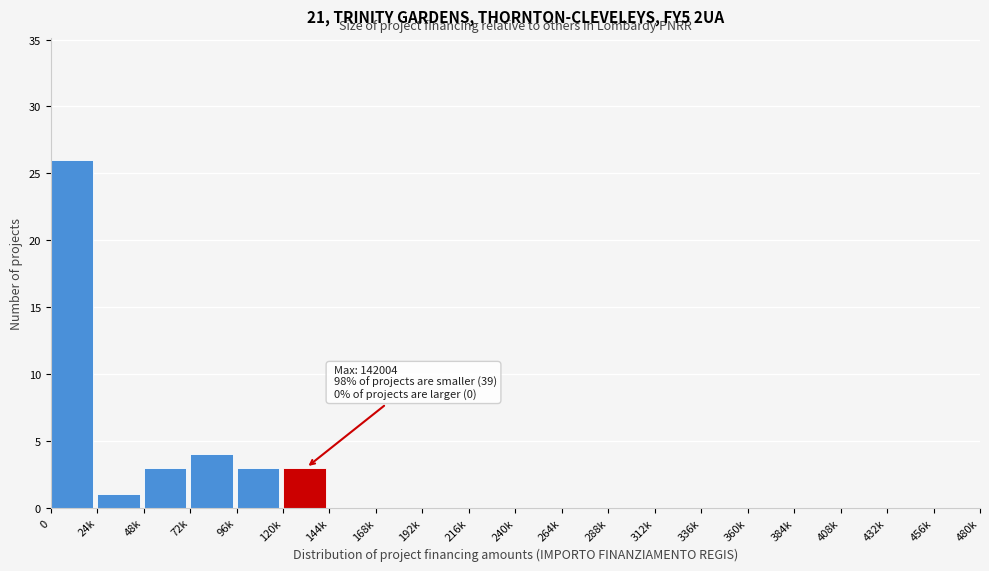

Reading left to right, extract all data points from this chart.

0=26	24k=1	48k=3	72k=4	96k=3	120k=3	144k=0	168k=0	192k=0	216k=0	240k=0	264k=0	288k=0	312k=0	336k=0	360k=0	384k=0	408k=0	432k=0	456k=0